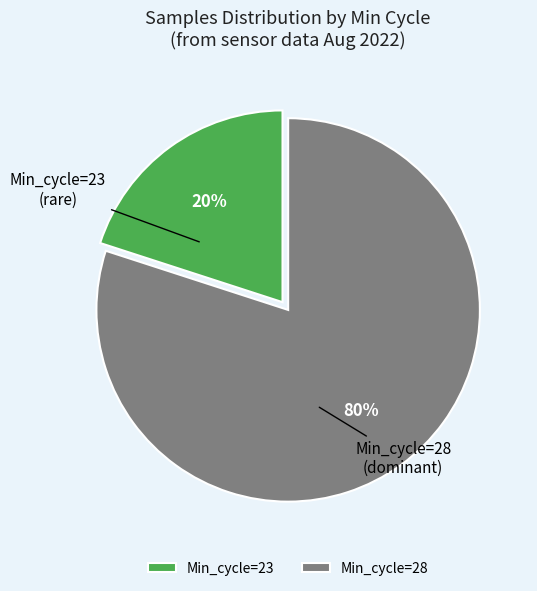

Rank the categories by value from lowest to highest.

Min_cycle=23, Min_cycle=28